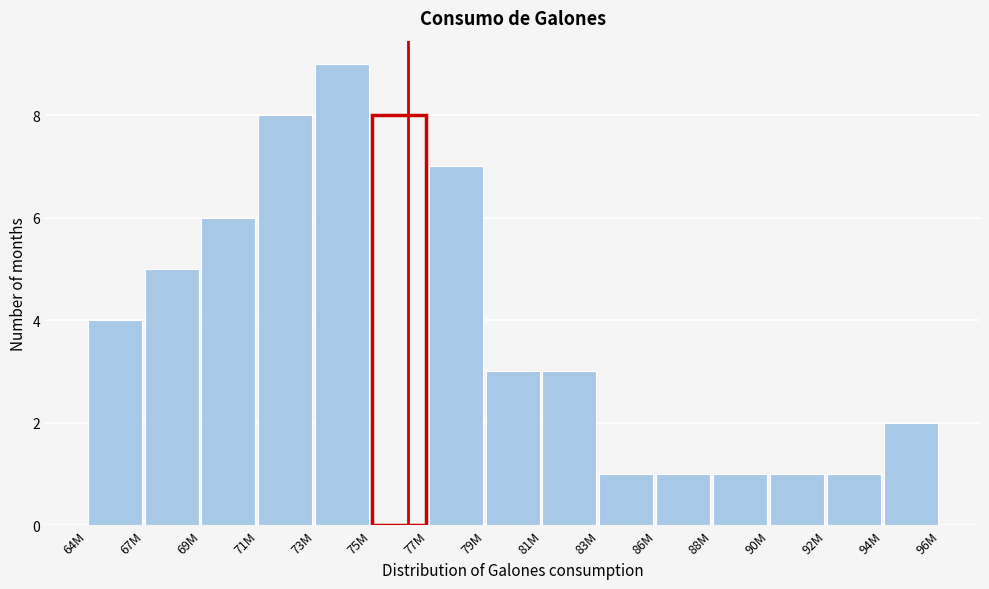

Reading right to left, transcribe all the data shown in this chart.

94M=2	92M=1	90M=1	88M=1	86M=1	83M=1	81M=3	79M=3	77M=7	75M=8	73M=9	71M=8	69M=6	67M=5	64M=4